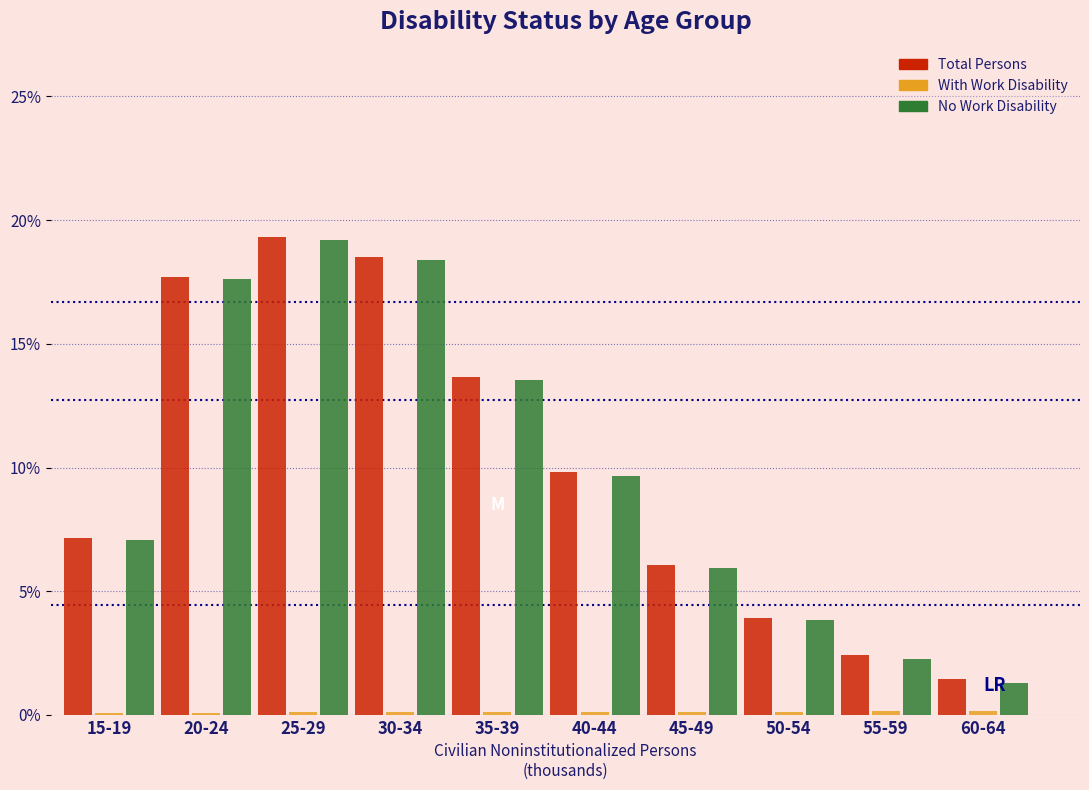

True or false: Total Persons has a value of 10.6 at 15-19.

False